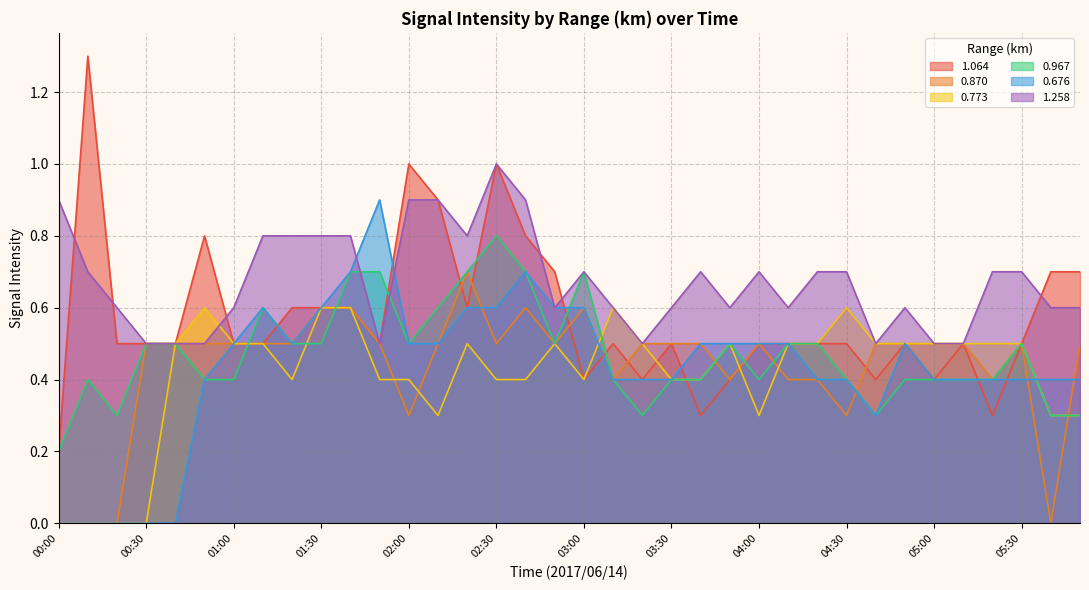

Which series ends up on top after the final intersection of 1.258 and 0.773?

1.258